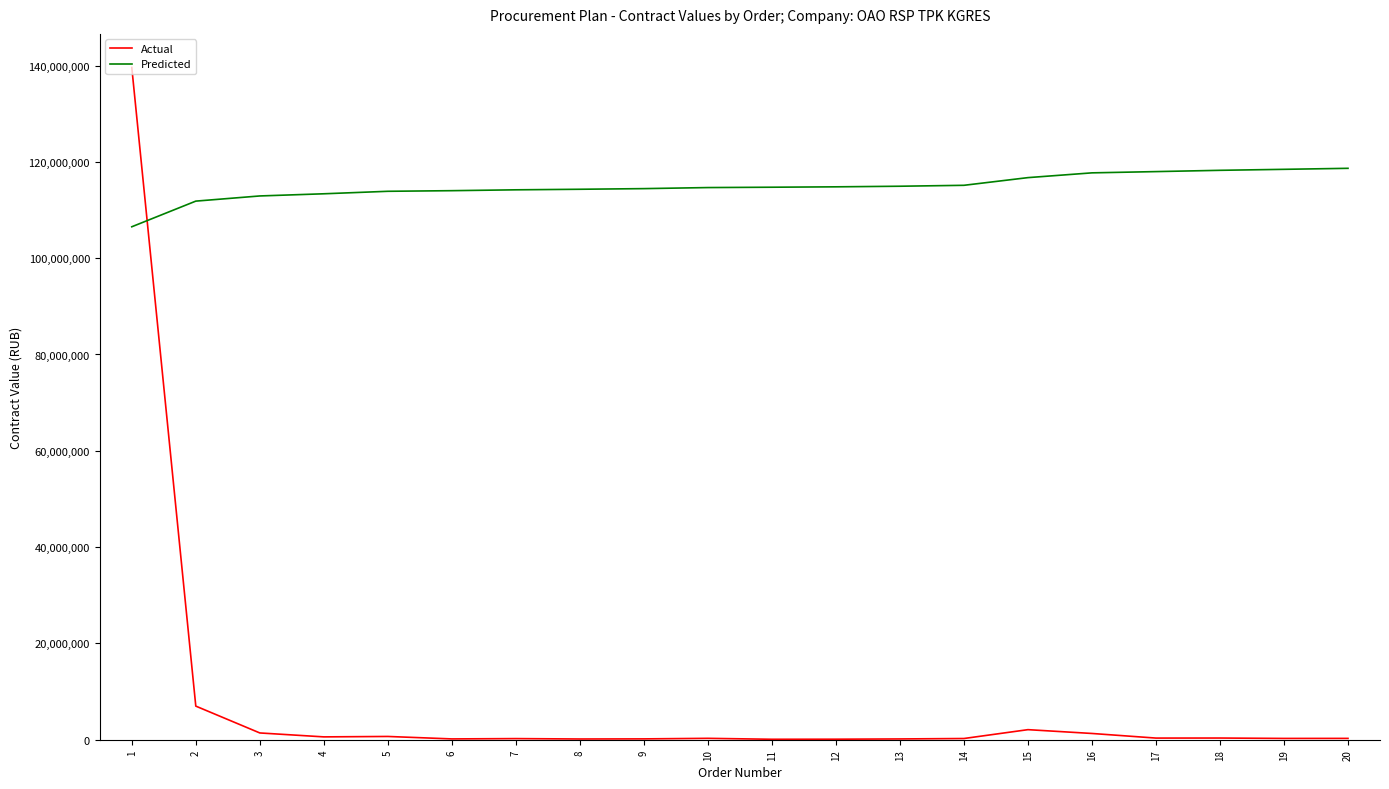

Does the chart have visible grid lines?

No